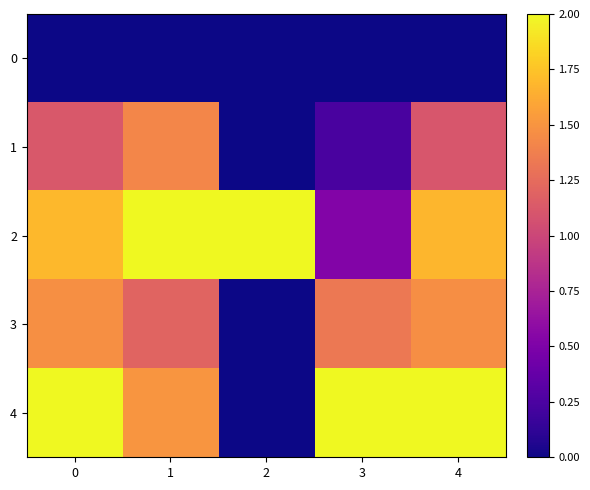

Between 3 and 4, which series saw the biggest shift?

2